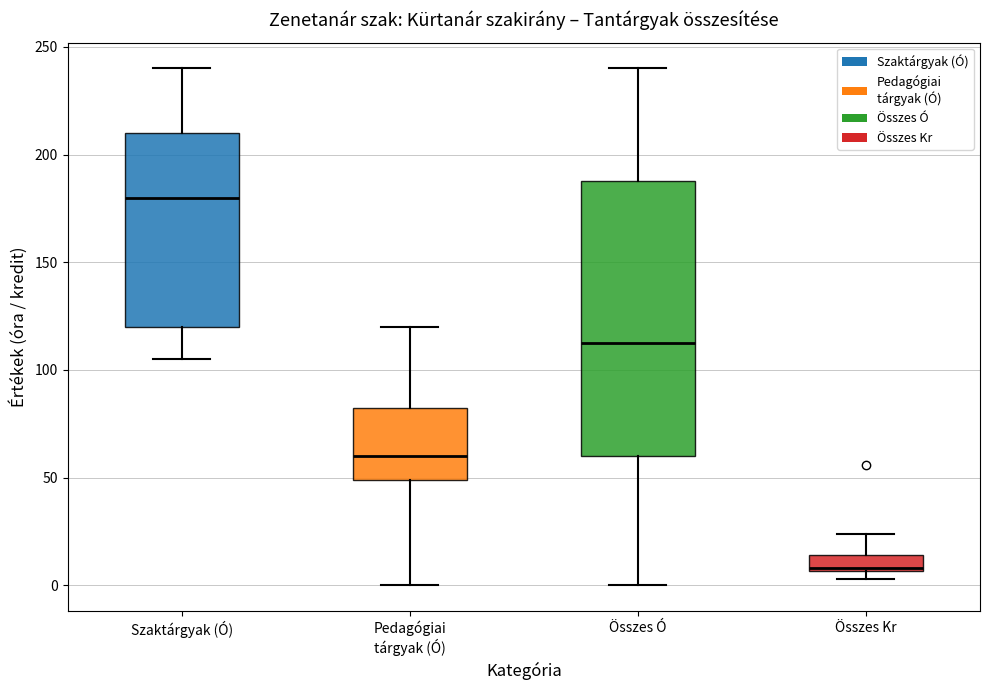

Where is the upper edge of the box for Összes Kr on the y-axis? The values are not printed on the chart, so give them approximately, as read against the axis.

15